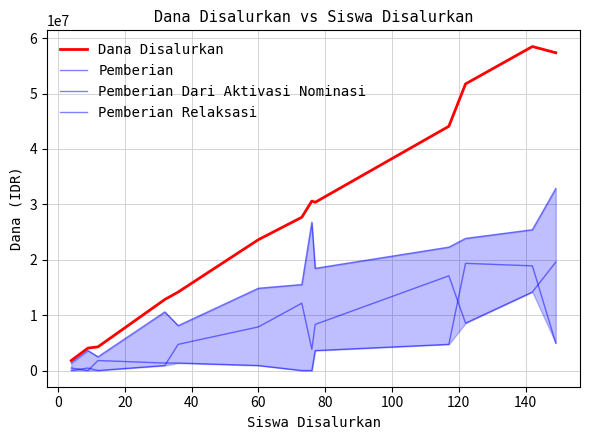

True or false: Pemberian Relaksasi has a value of 4717848 at 140.

False